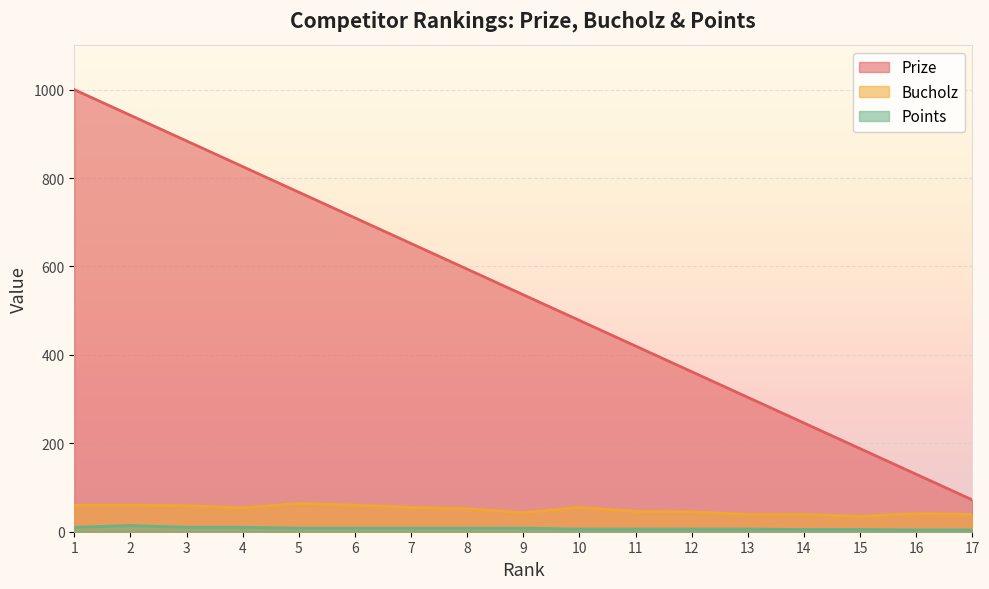

At how many categories does at least one series exceed 379?

11